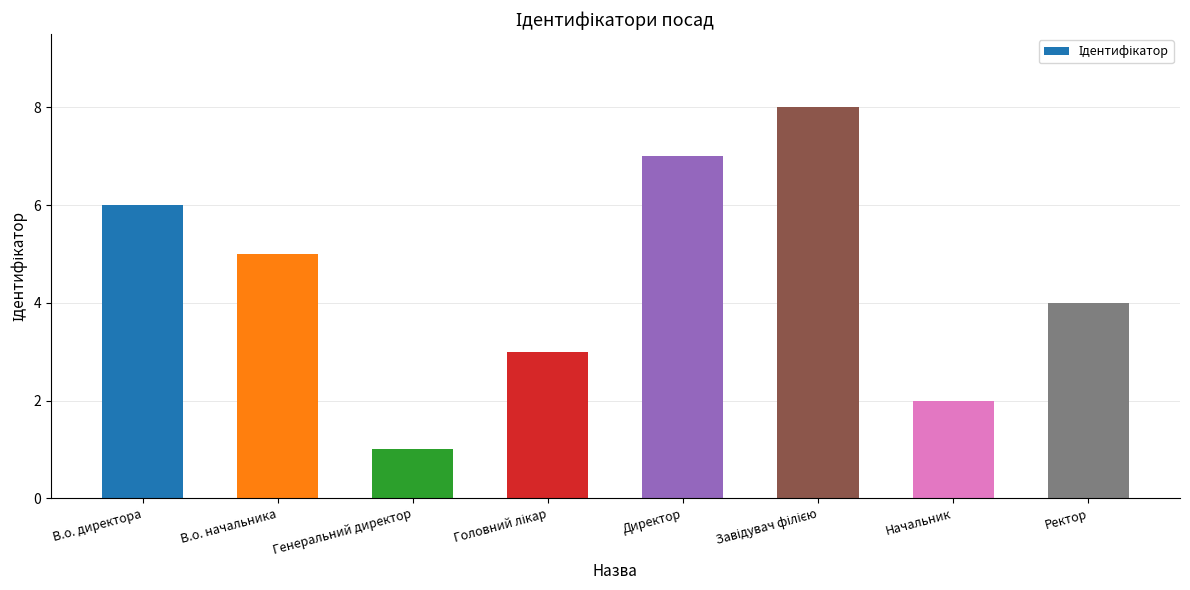

The value at Ректор is 4. True or false?

True